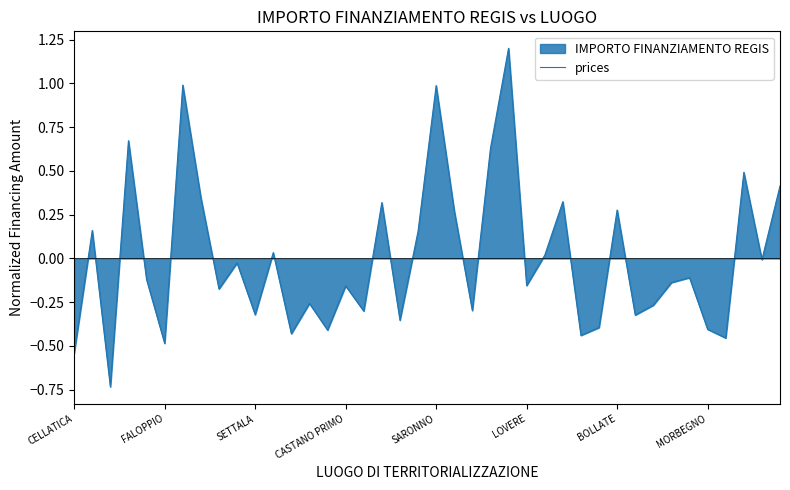

The value at 39 is 0.6. True or false?

False